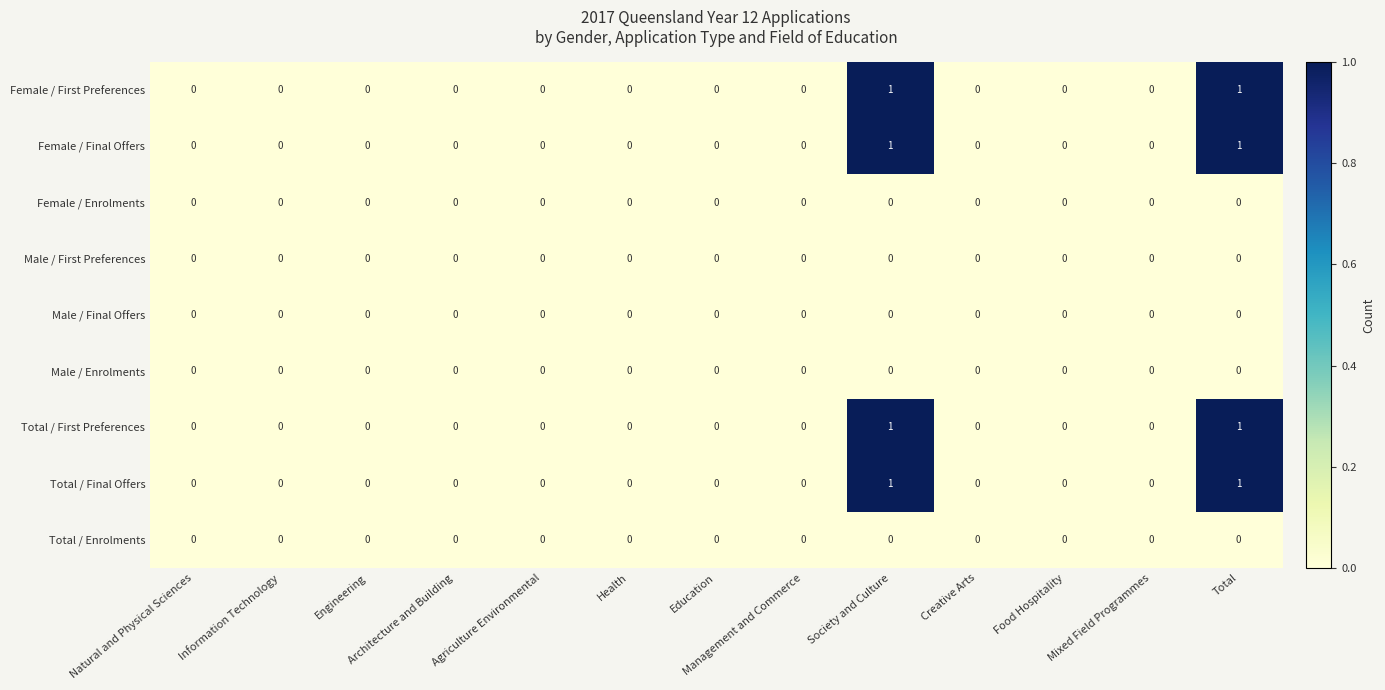

Count the number of categories in the chart.

13